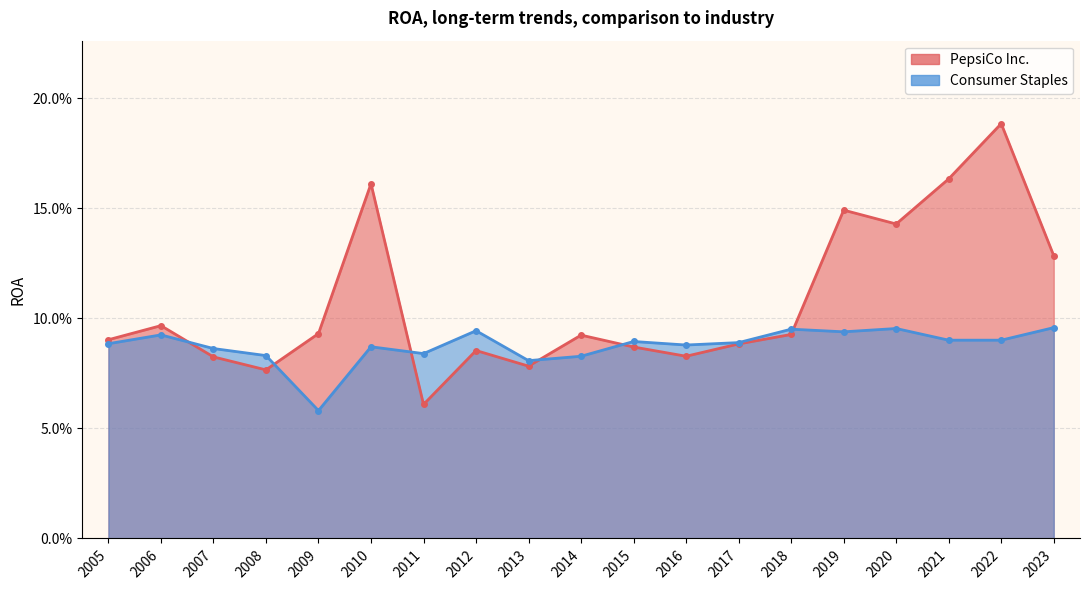

Which series changed the most between 2014 and 2016?

PepsiCo Inc.